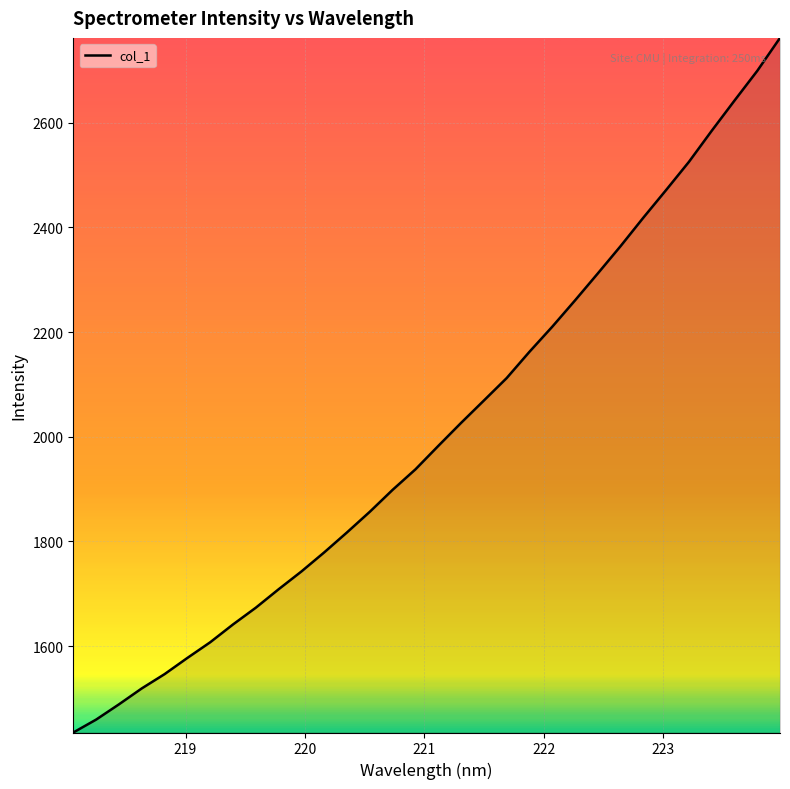

What is the maximum value shown in the chart?

2762.3